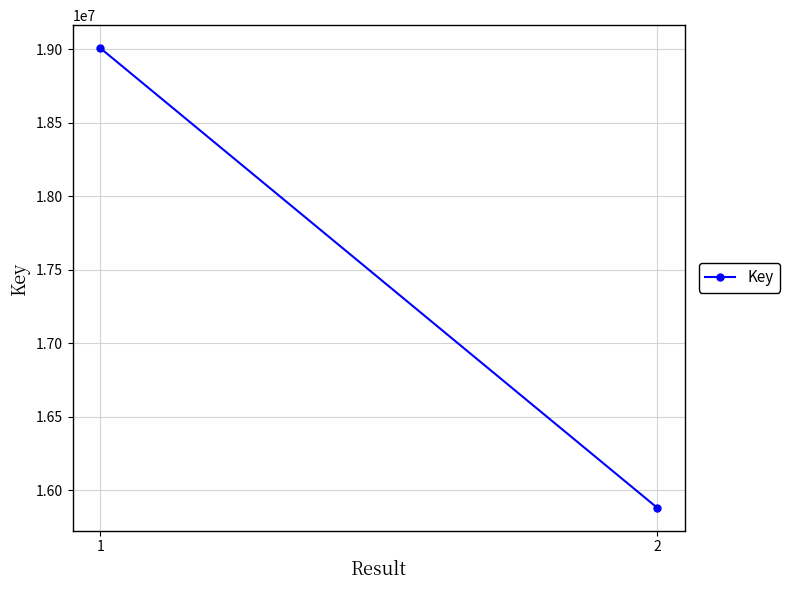

Rank the categories by value from highest to lowest.

1, 2